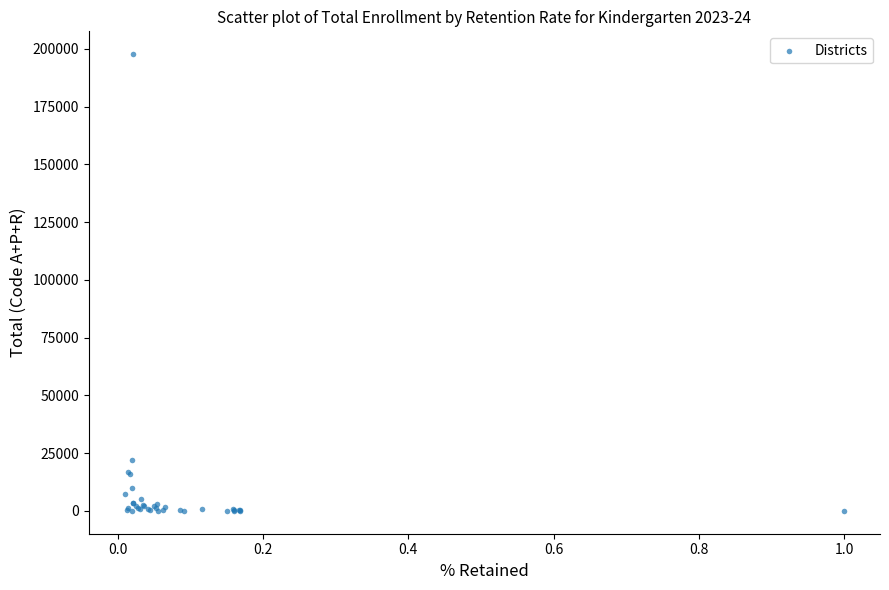

What Y value in the scatter plot is closest to 98870?

21969